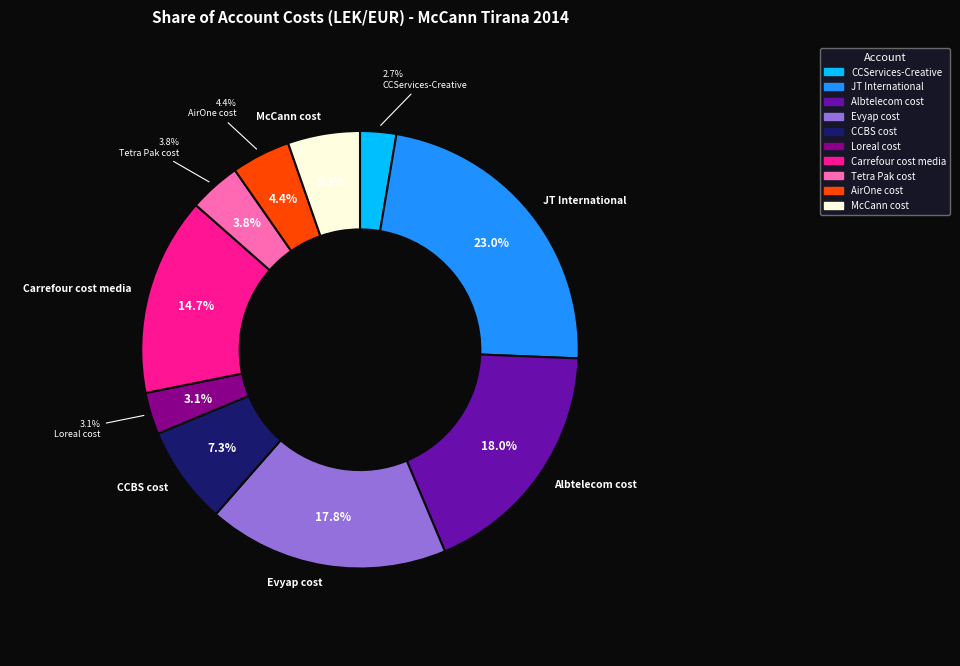

To the nearest percent, what percentage of the pie is Loreal cost?

3%